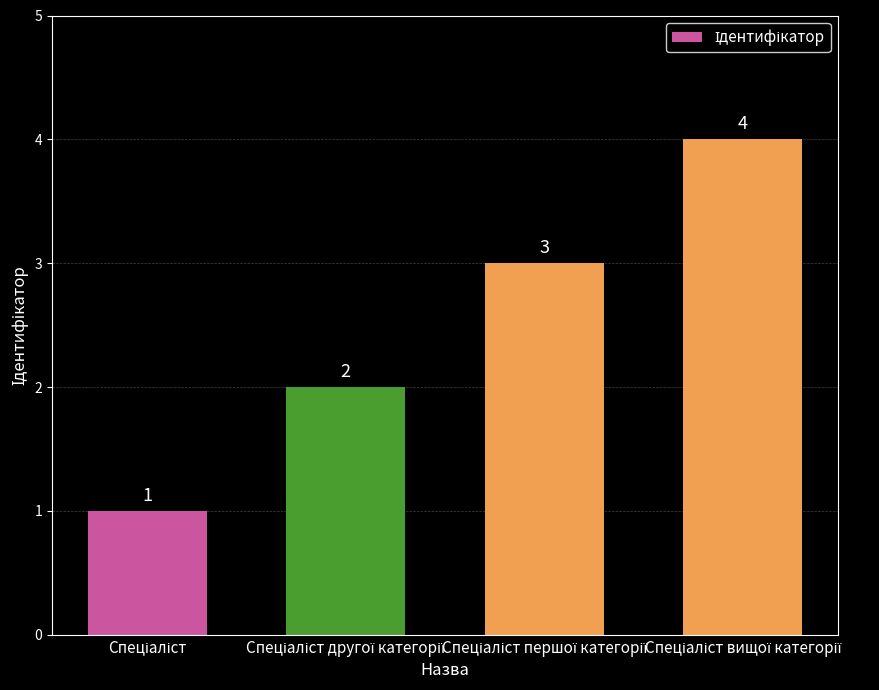

What is the greatest value displayed?

4